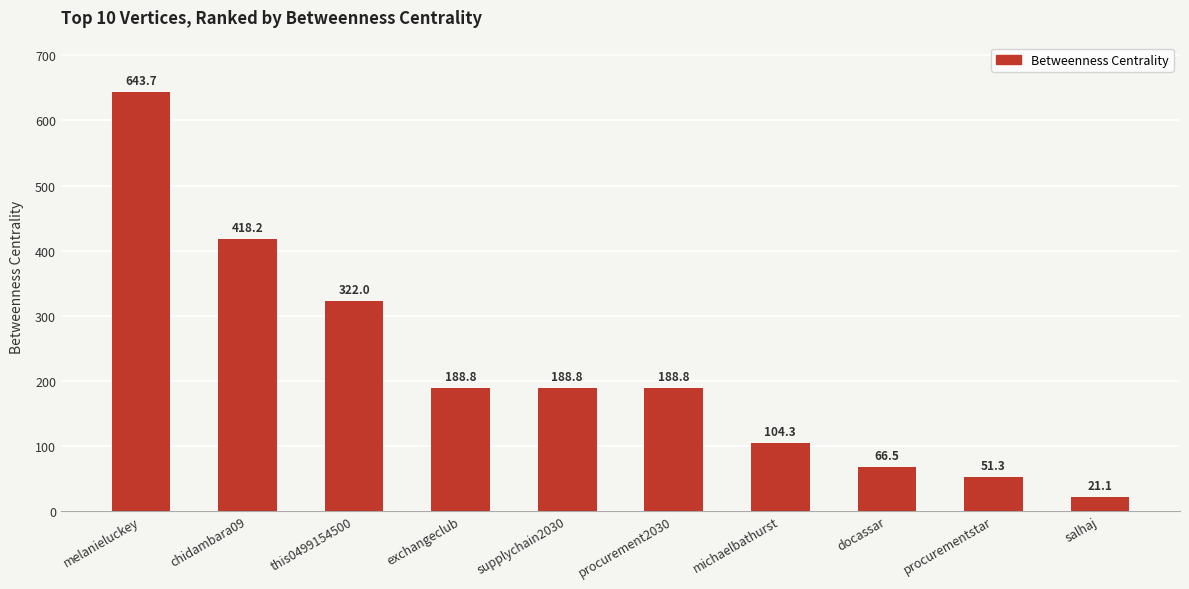

What is the sum of the values at this0499154500 and chidambara09?

740.2